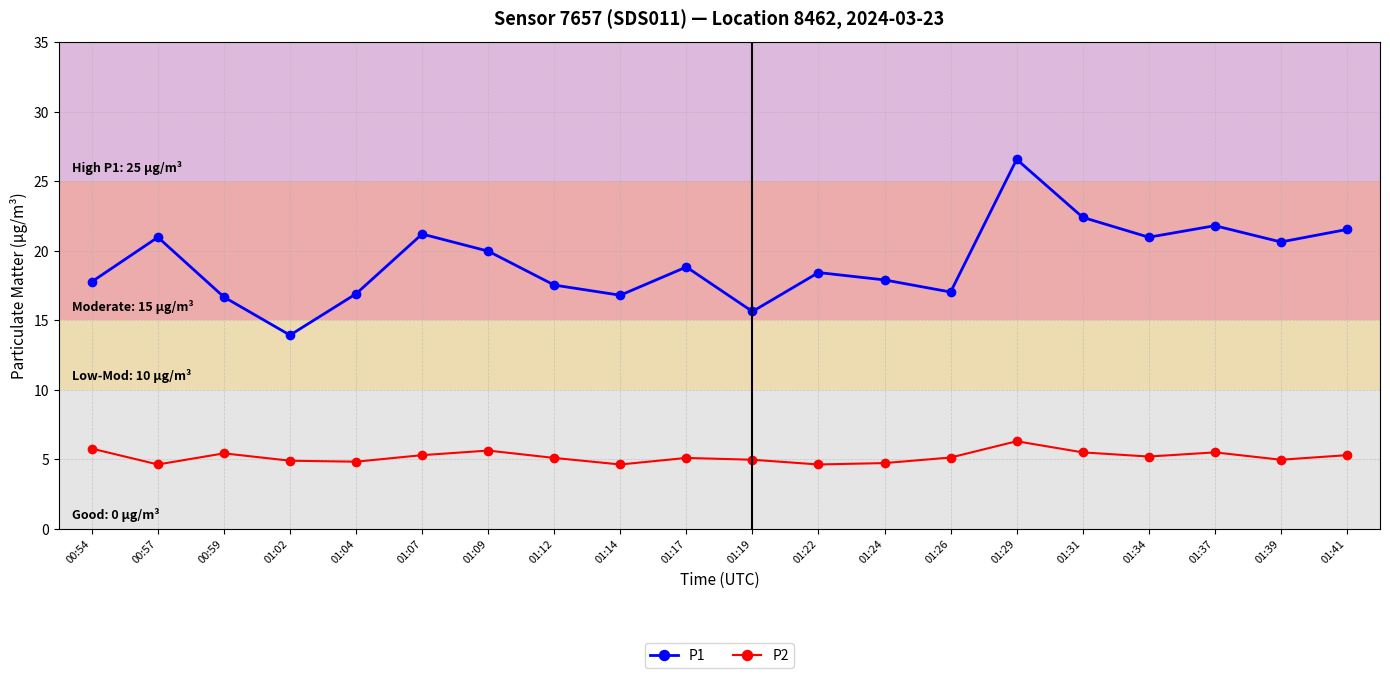

What are all the series names shown in the legend?

P1, P2